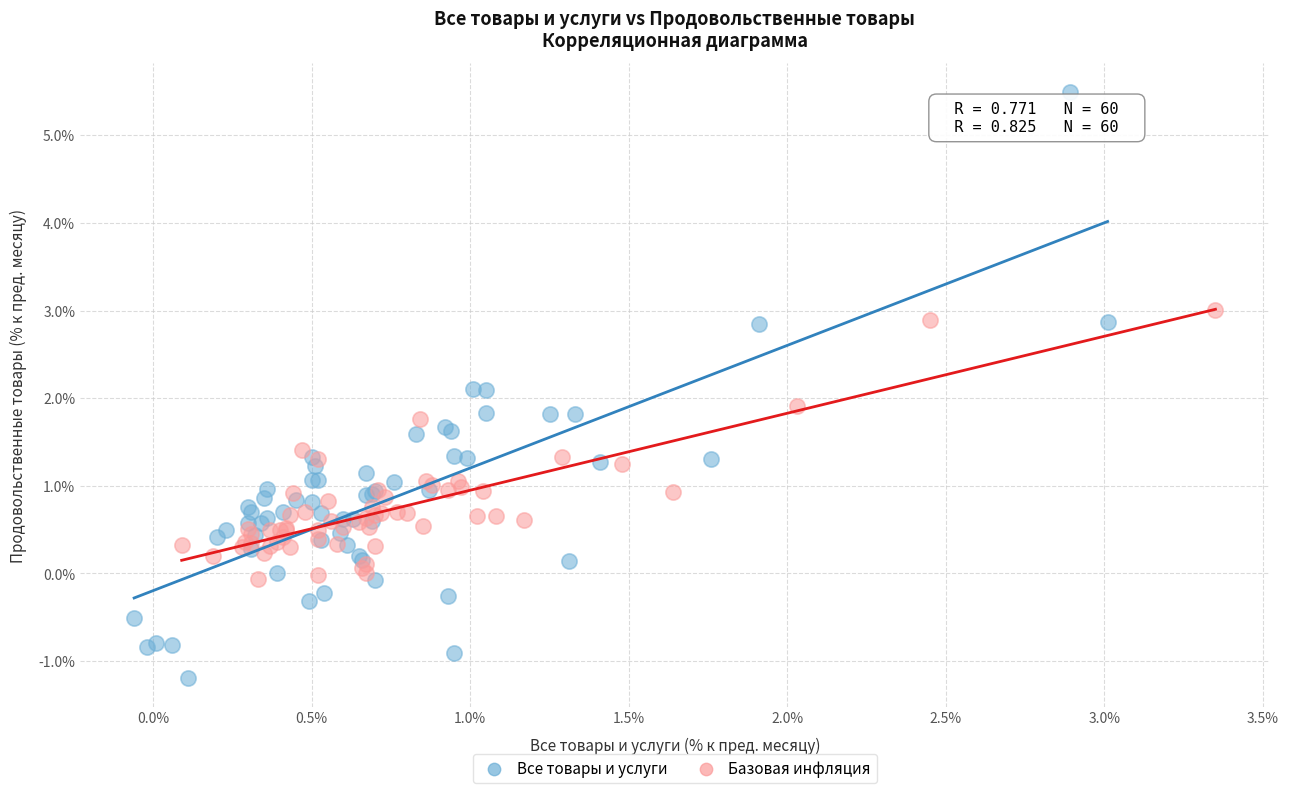

Which series contains the highest Y value?

Все товары и услуги